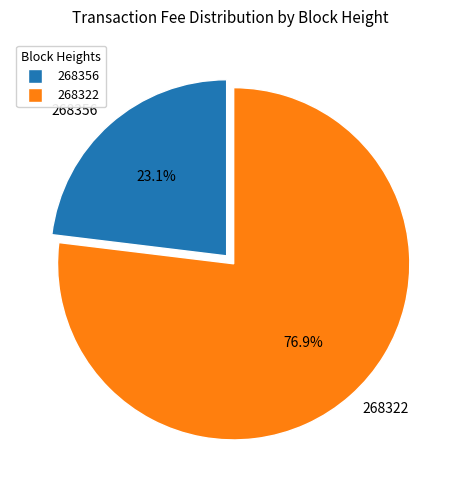

How many segments does this pie chart have?

2